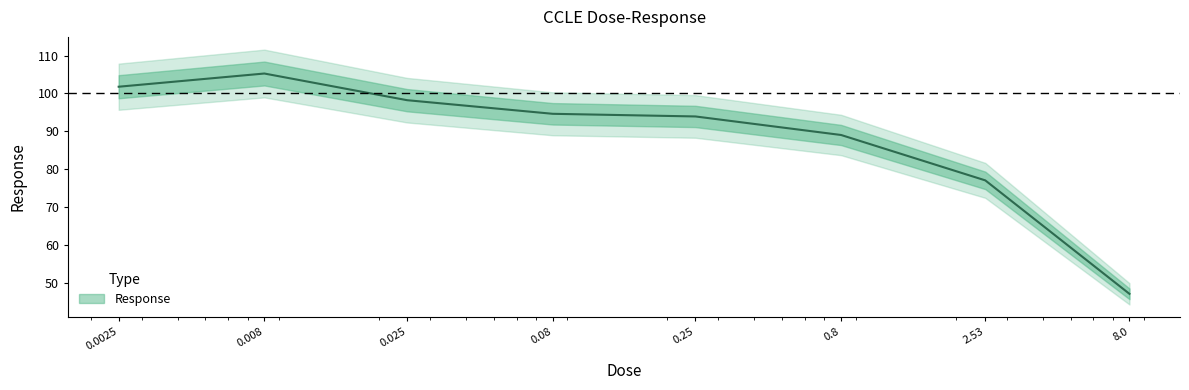

What is the value of the 8th point from the left?

47.0